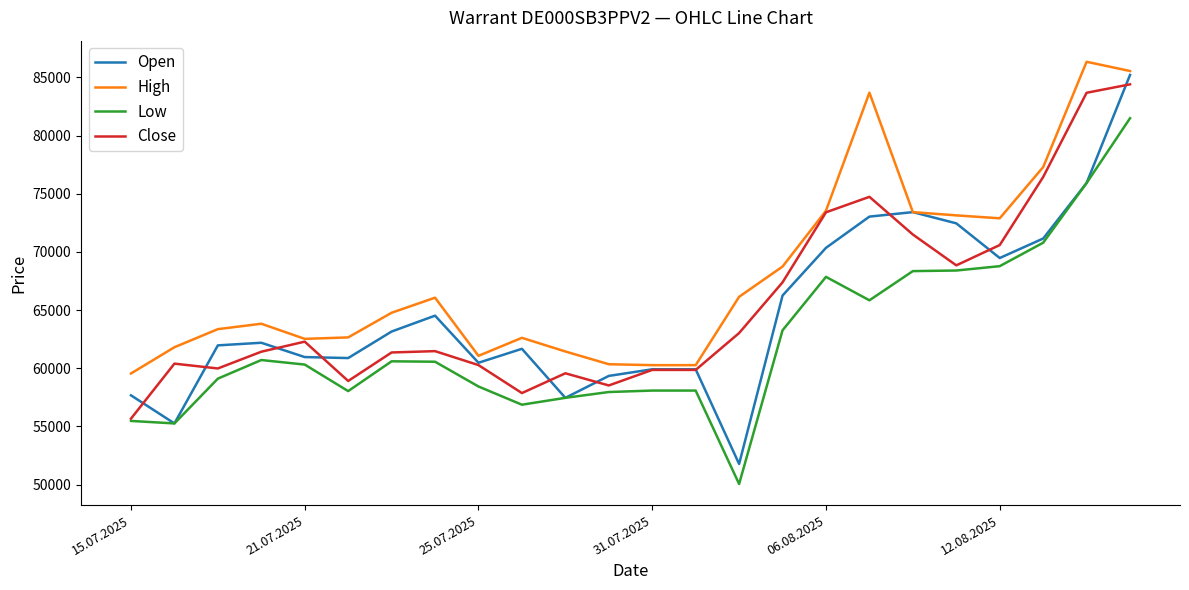

True or false: Low and High cross at least once.

False